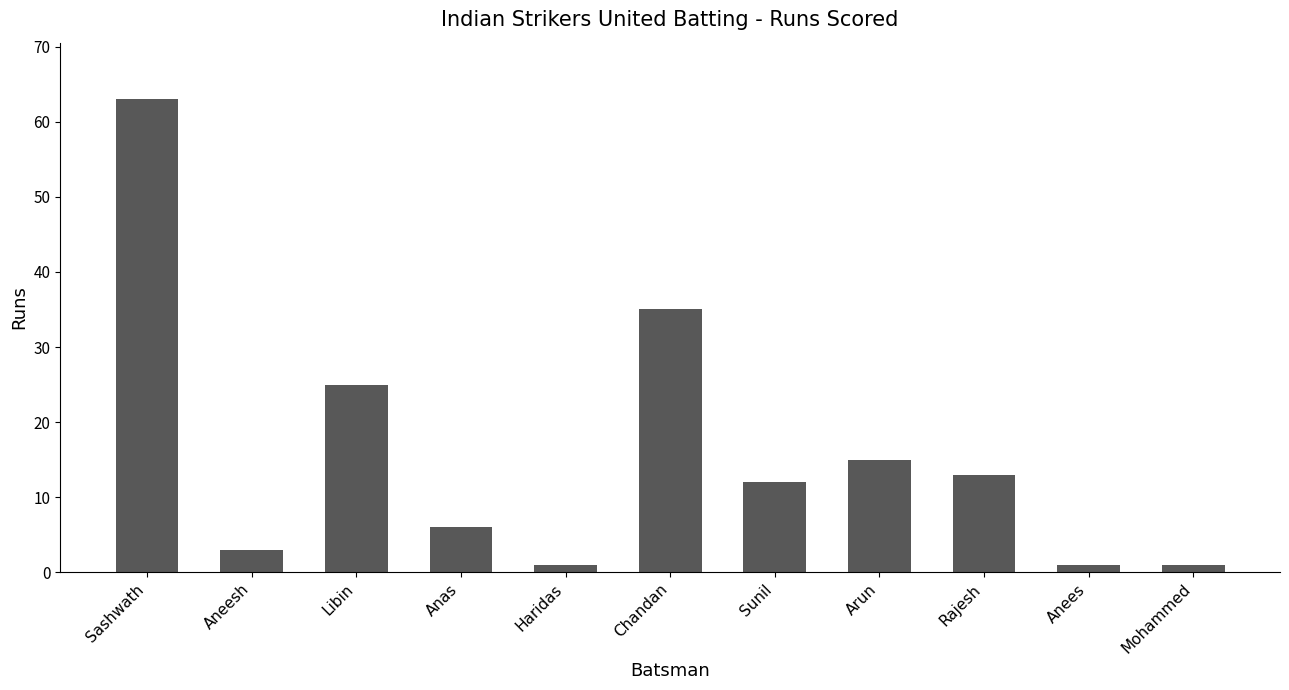

Does the chart contain stacked bars?

No